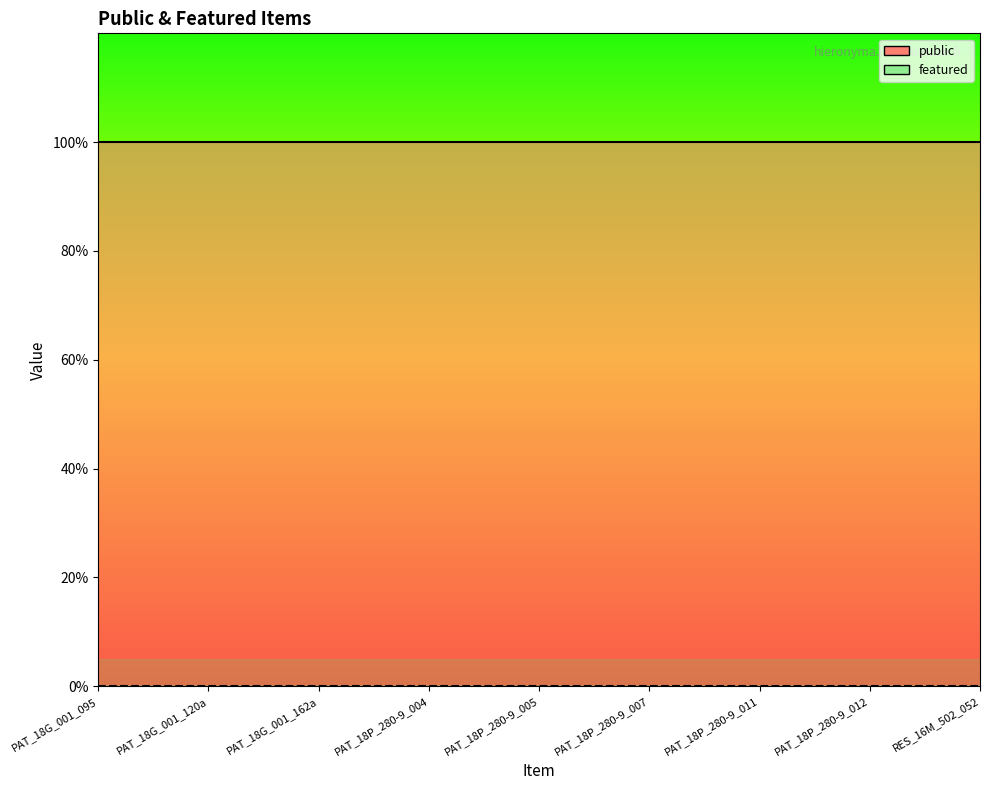

True or false: public line and featured line cross at least once.

False